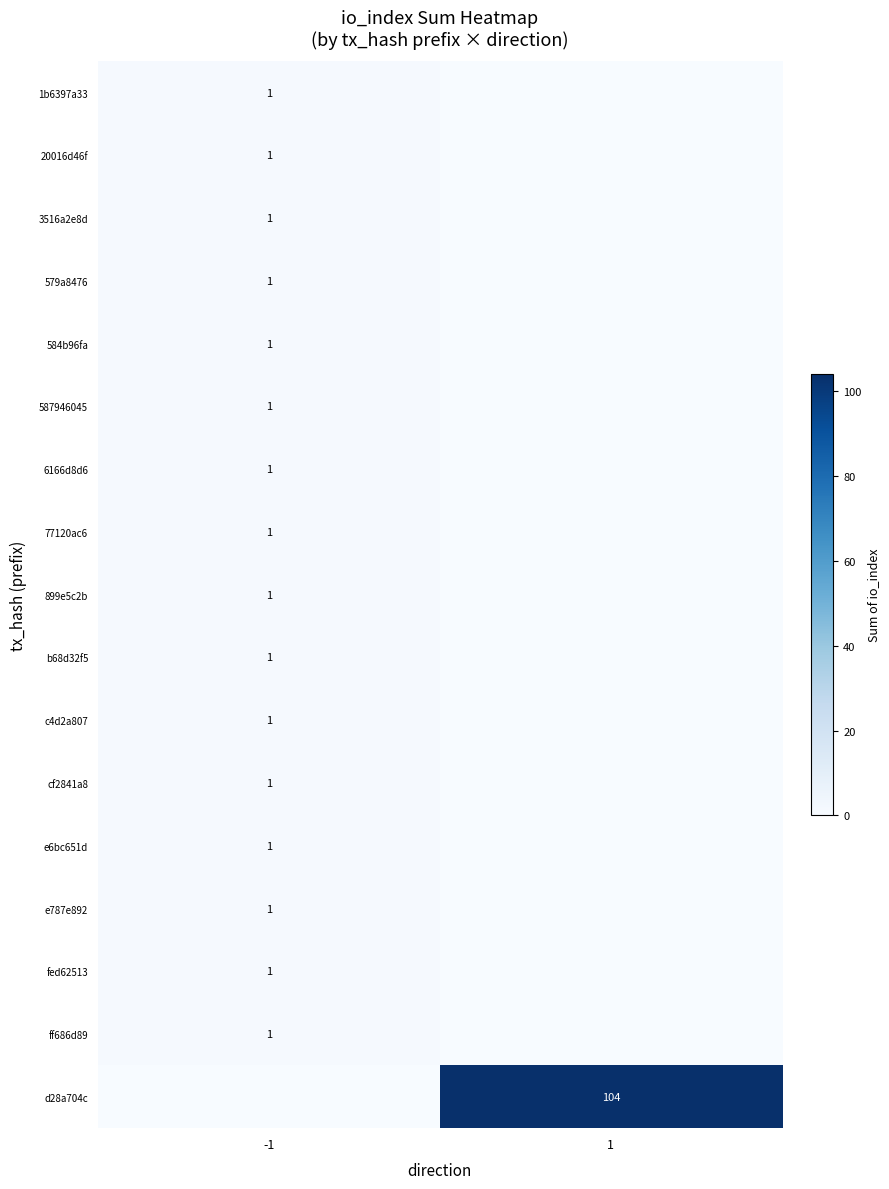

At how many categories does at least one series exceed 49?

1